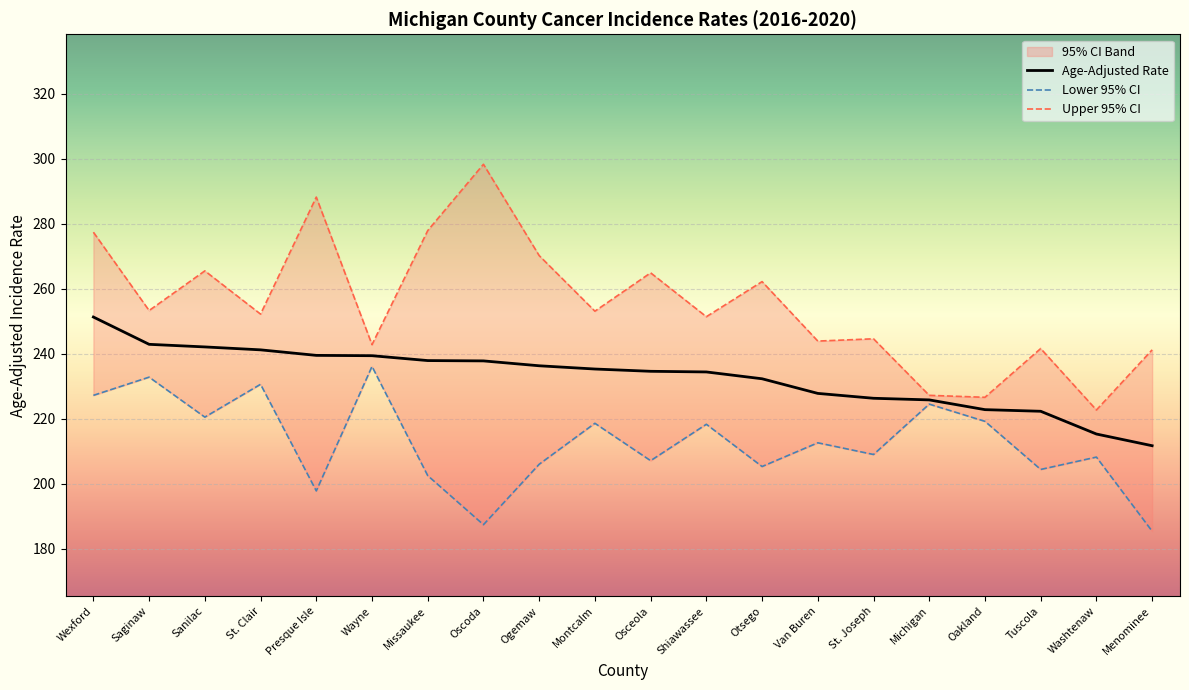

Is this an area chart (filled region under the line)?

No